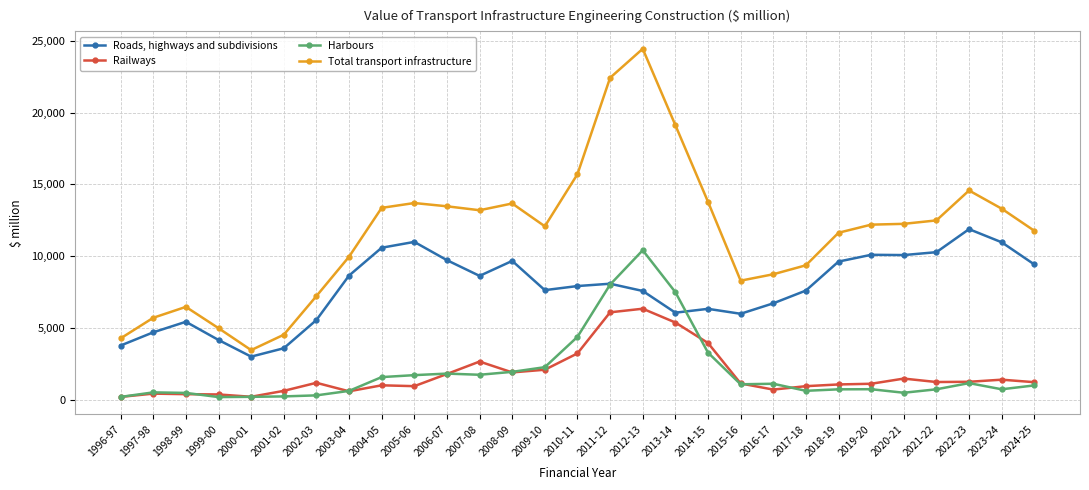

True or false: Harbours and Total transport infrastructure cross at least once.

False